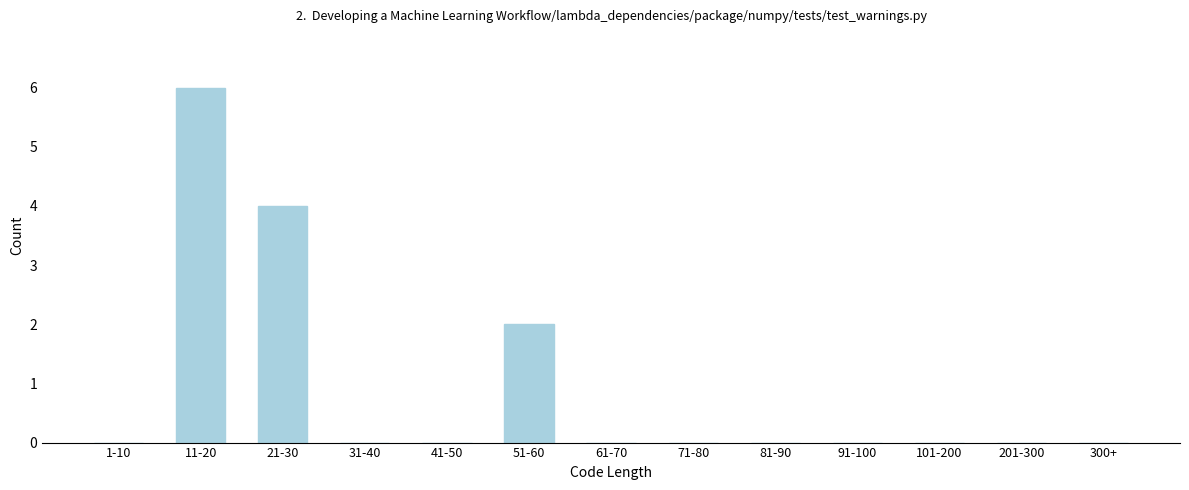

Reading right to left, list all the values displayed in this chart.

300+=0	201-300=0	101-200=0	91-100=0	81-90=0	71-80=0	61-70=0	51-60=2	41-50=0	31-40=0	21-30=4	11-20=6	1-10=0